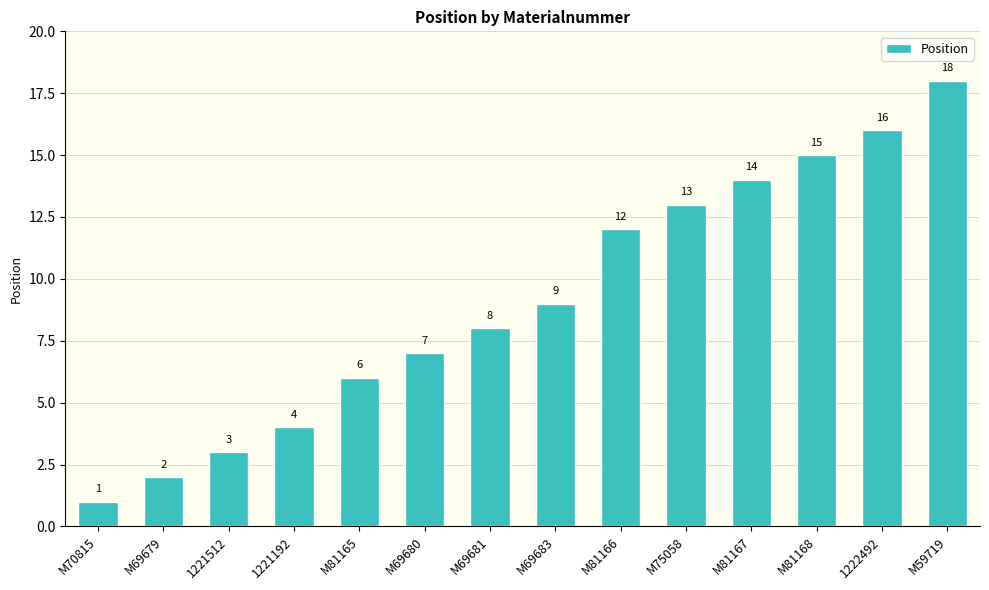

How many distinct data groups are displayed?

1